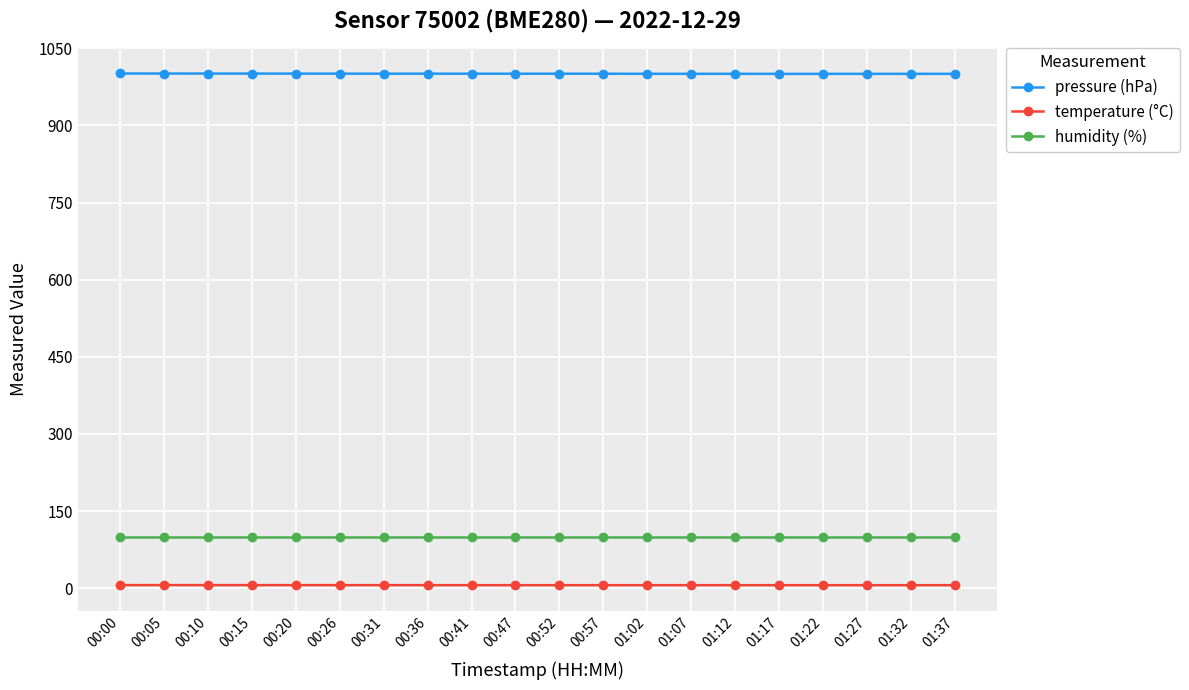

Rank the series by their maximum value, from highest to lowest.

pressure (hPa), humidity (%), temperature (°C)